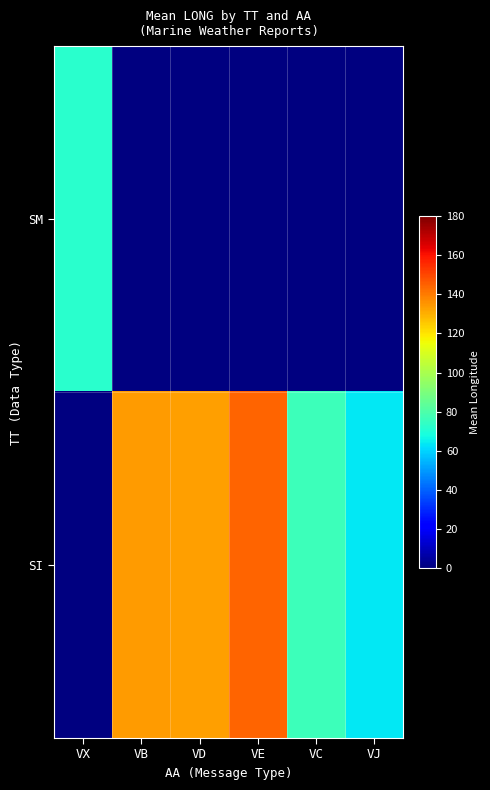

What is the highest value of the SM series?

71.9